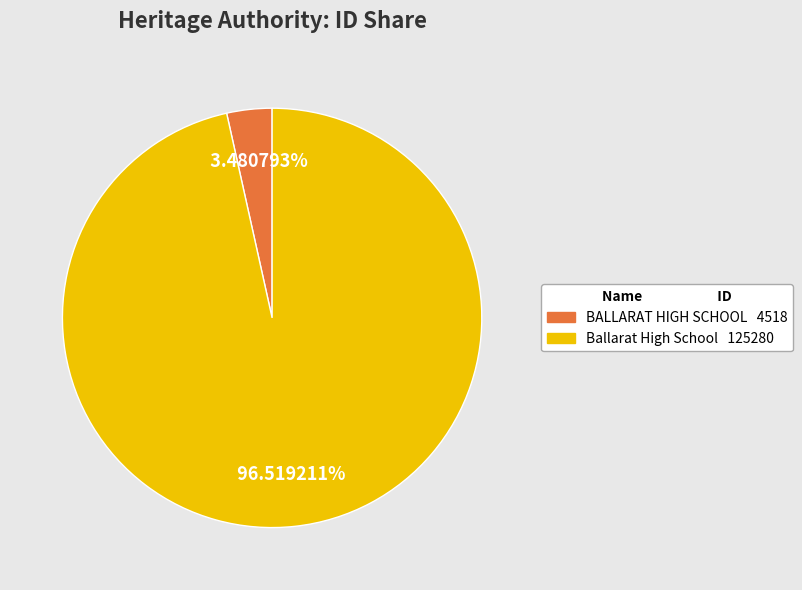

Does Ballarat High School account for over 50% of the chart?

Yes